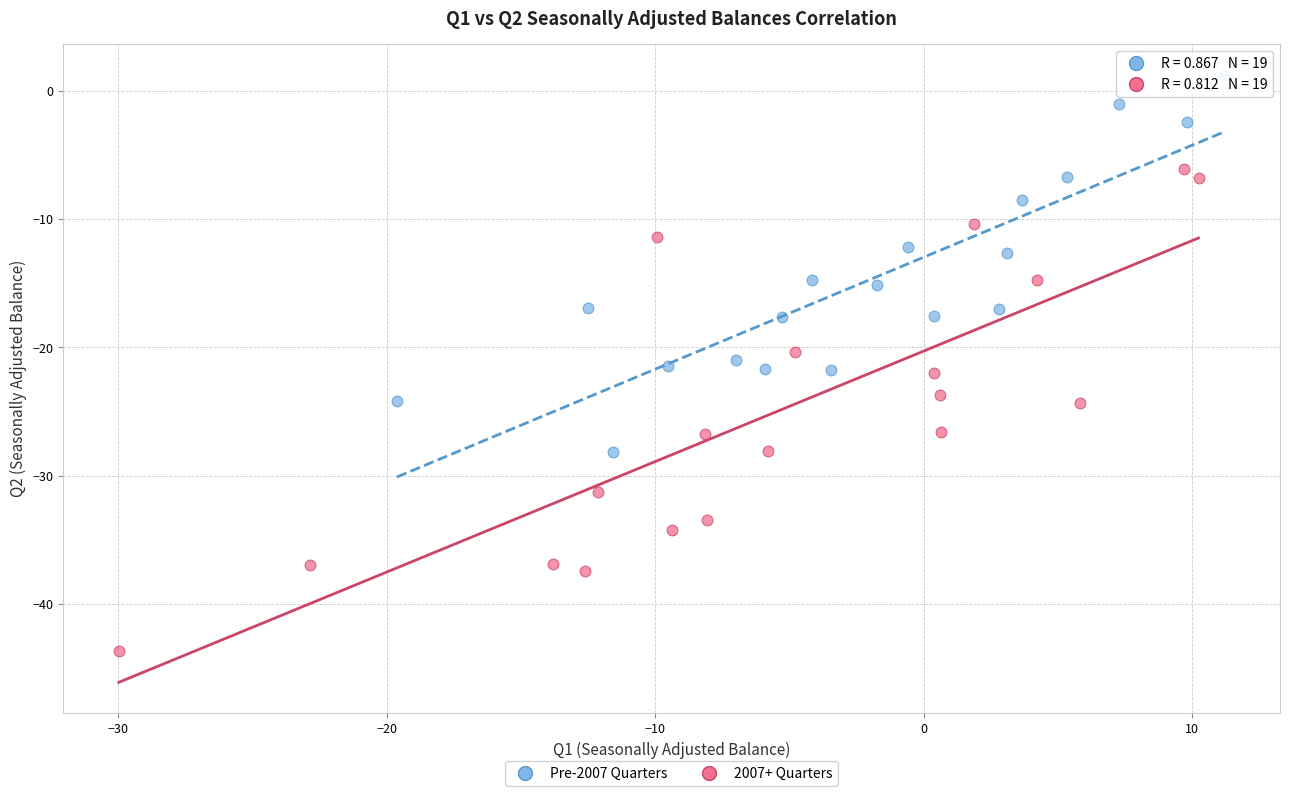

Which series reaches the minimum Y coordinate?

2007+ Quarters